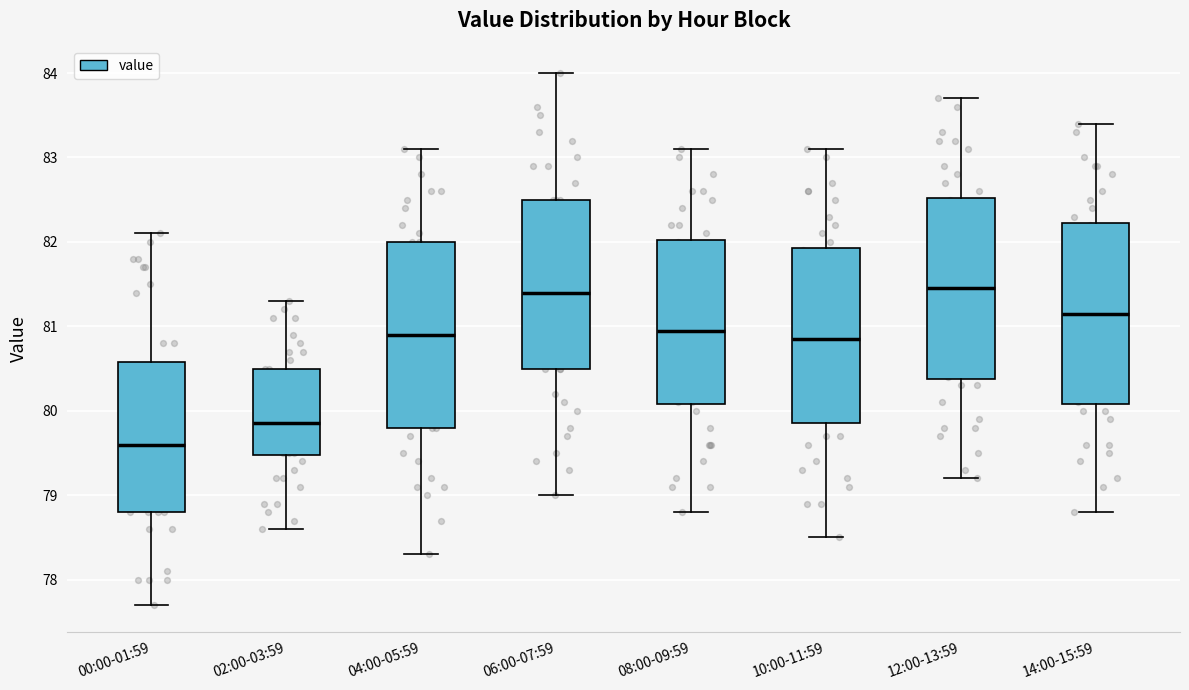

Which box has the lowest median line?

00:00-01:59